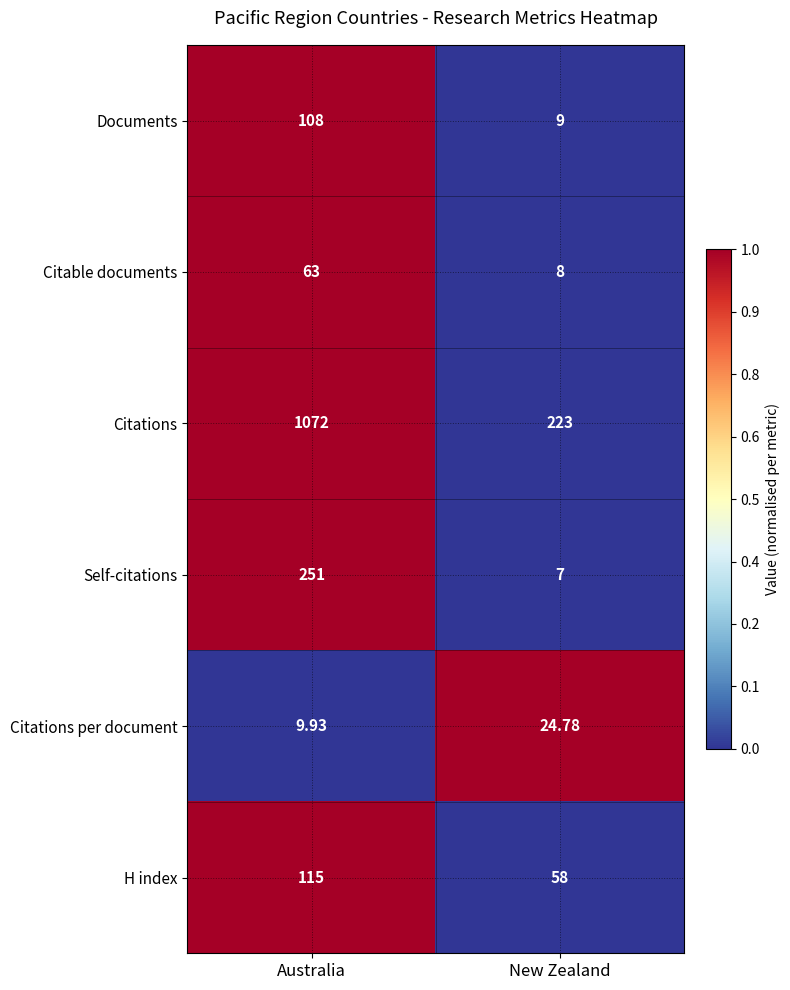

How many series are shown in this chart?

6